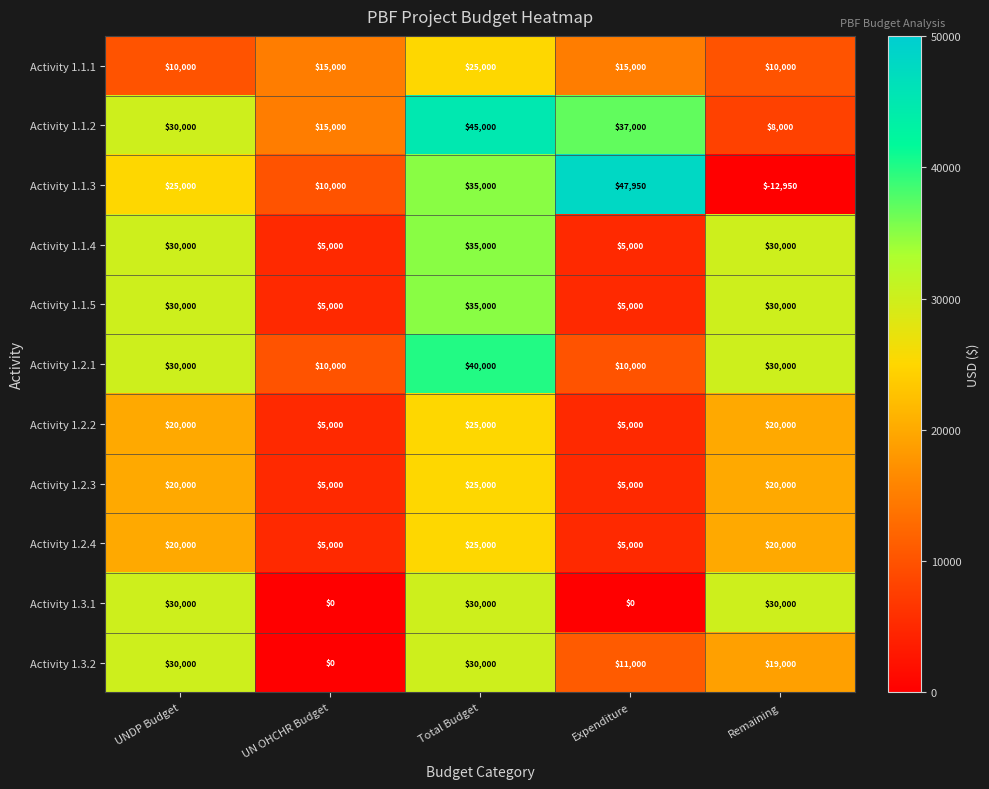

Between Expenditure and Remaining, which series saw the biggest shift?

Activity 1.1.3